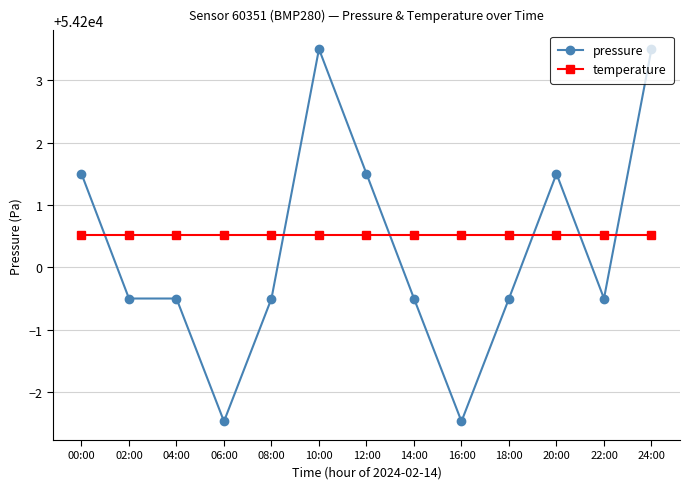

How many intersections are there between pressure and temperature?

6